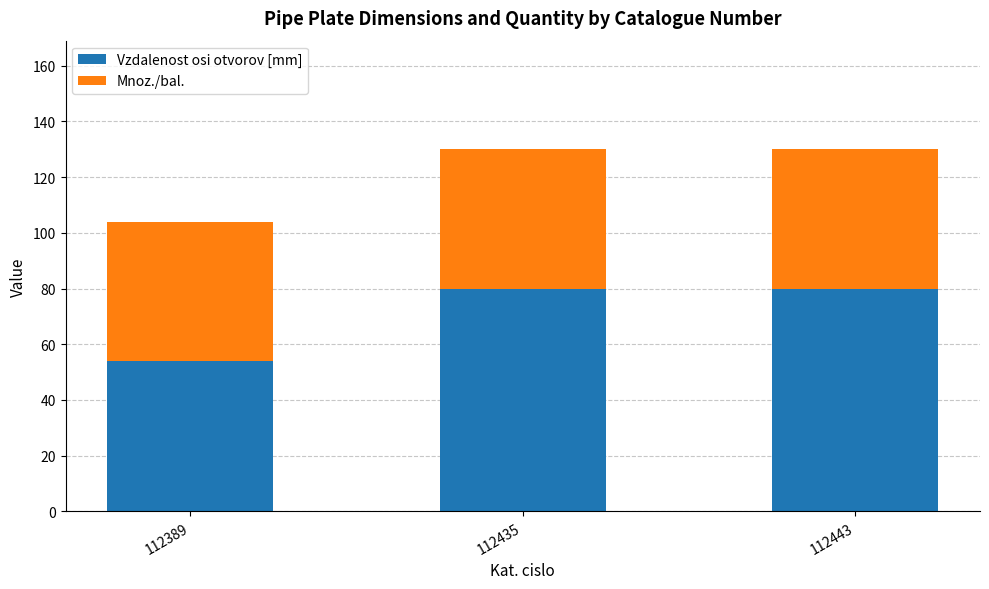

What is the sum of the Vzdalenost osi otvorov [mm] values at 112443 and 112435?

160